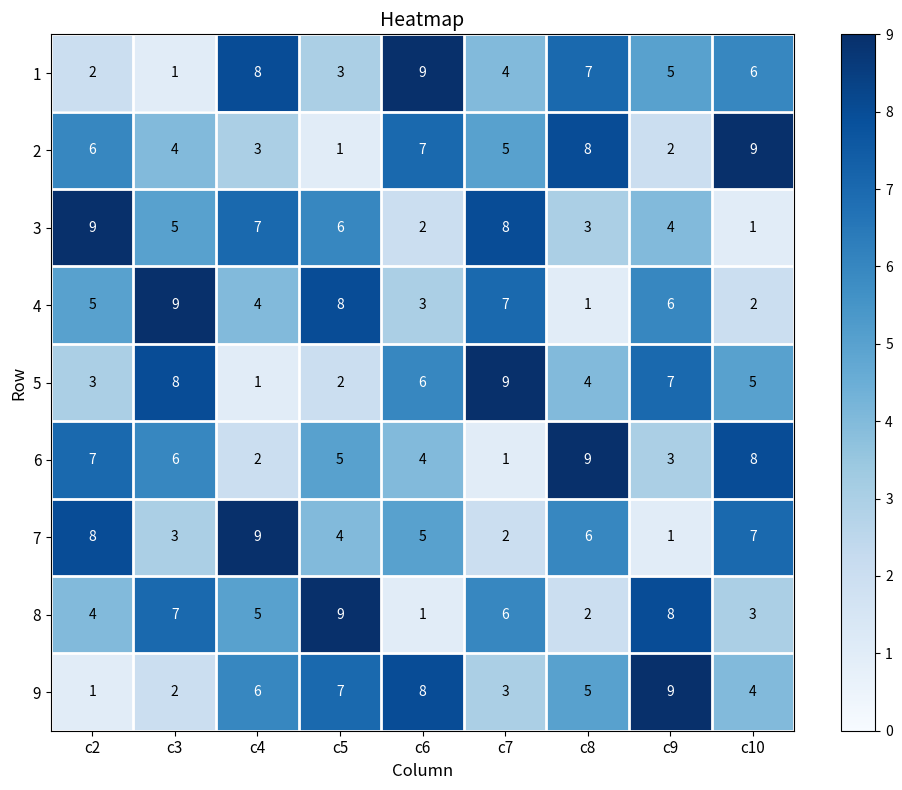

How many 5 values are between 3 and 7?

5